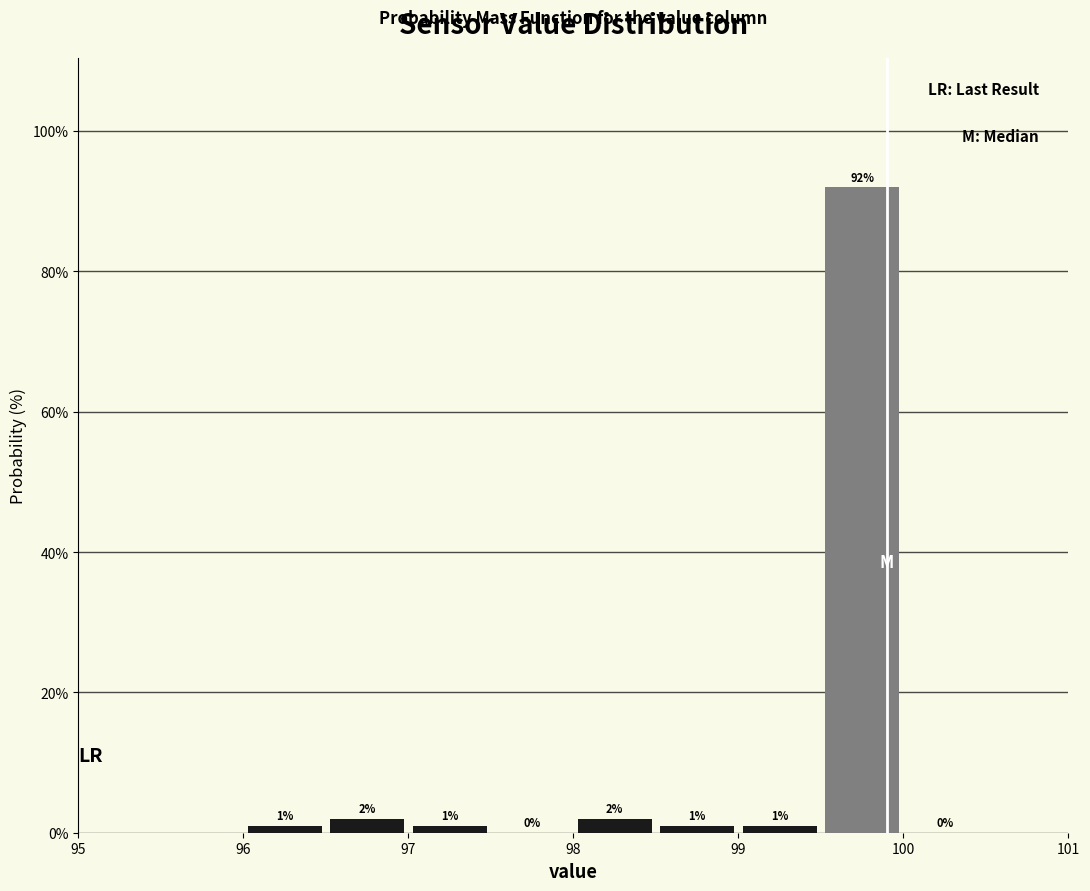

Reading left to right, list every bar in this chart as the range it spans on the x-axis followed by its height.

96.0 to 96.5: 1
96.5 to 97.0: 2
97.0 to 97.5: 1
97.5 to 98.0: 0
98.0 to 98.5: 2
98.5 to 99.0: 1
99.0 to 99.5: 1
99.5 to 100.0: 92
100.0 to 100.5: 0